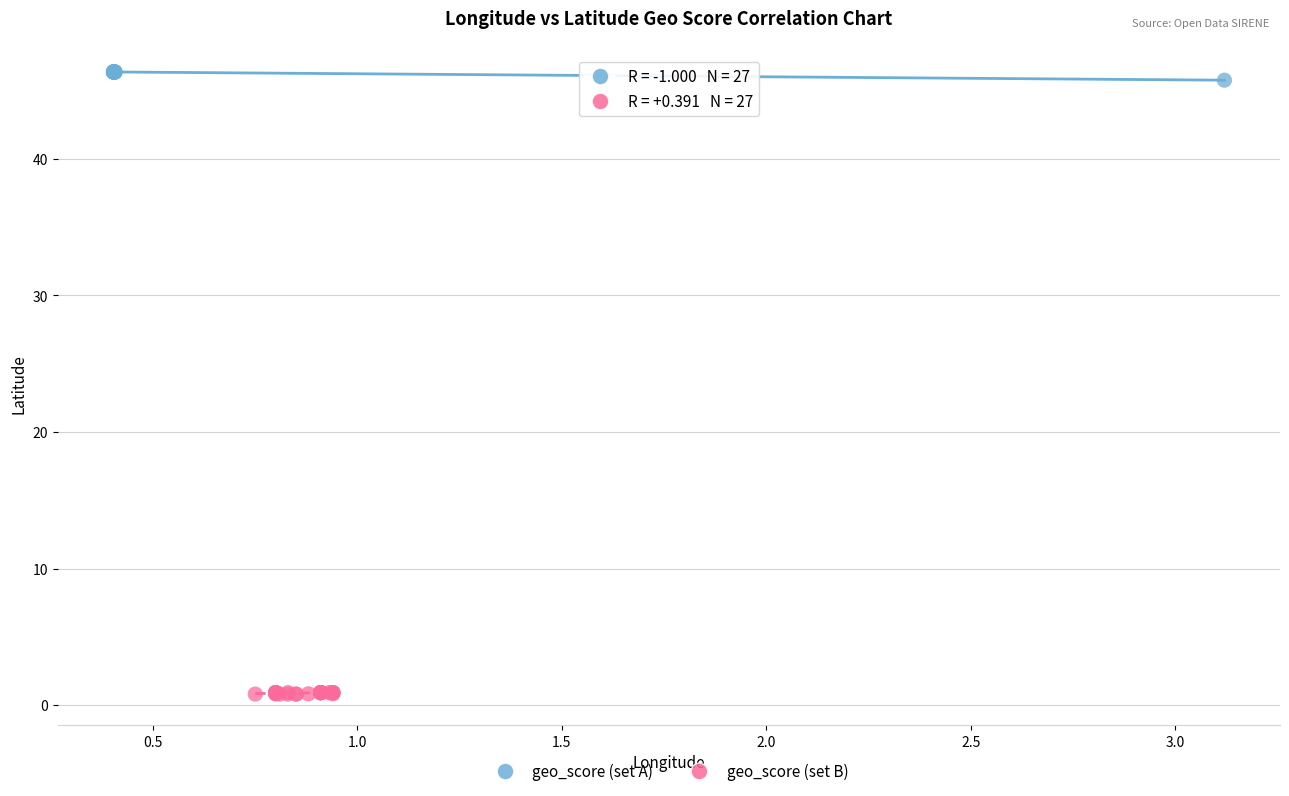

Which series has the largest Y range (max minus min)?

geo_score (set A)